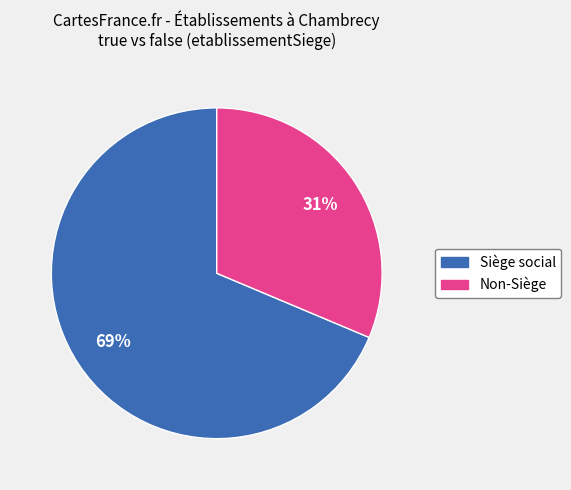

To the nearest percent, what is the average slice percentage?

50%